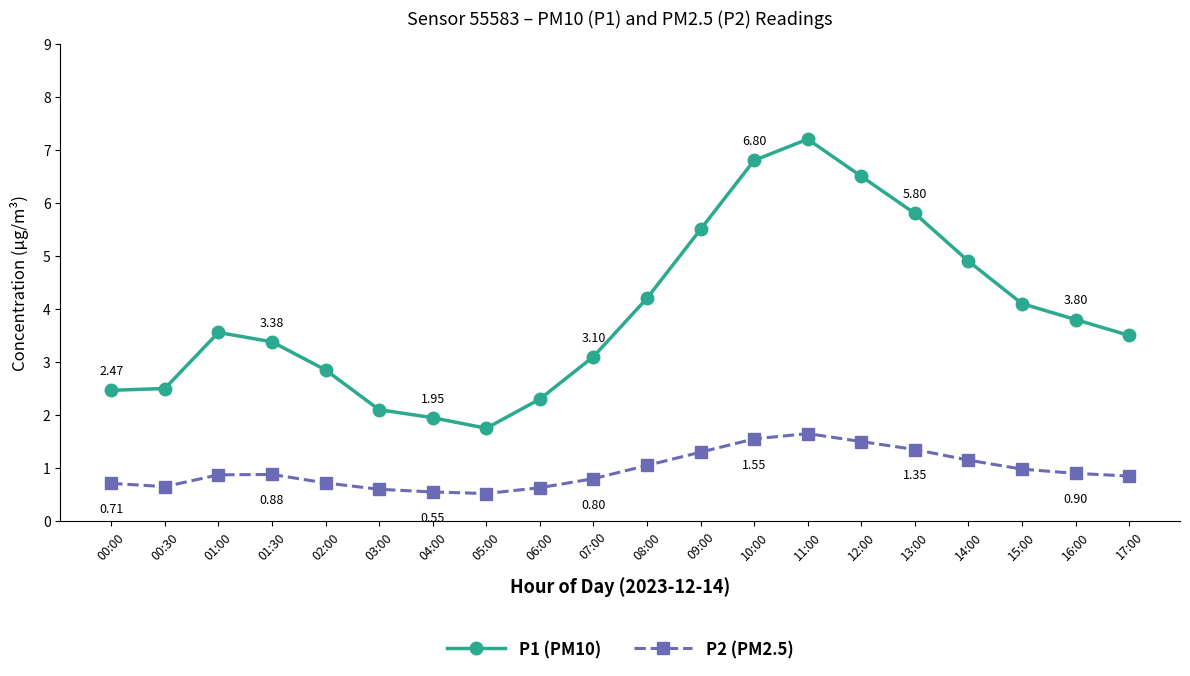

Which category has the highest value across all series?

11:00